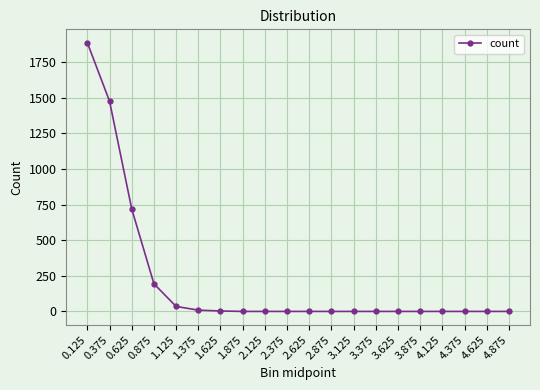

What is the greatest value displayed?

1885